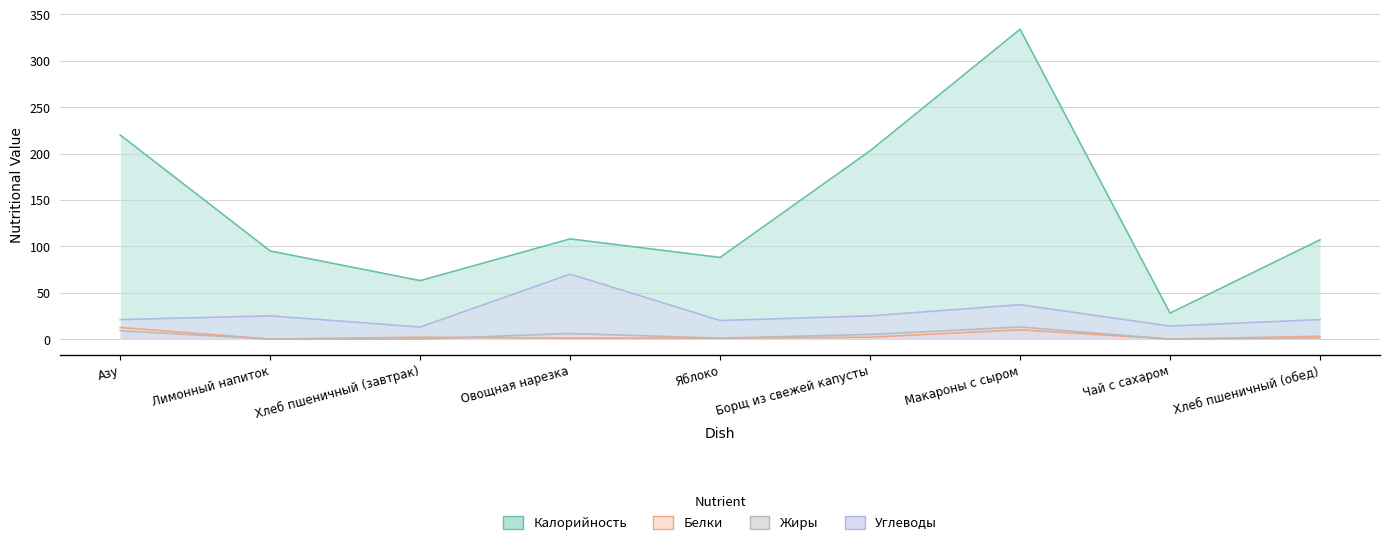

Which category has the lowest value across all series?

Лимонный напиток